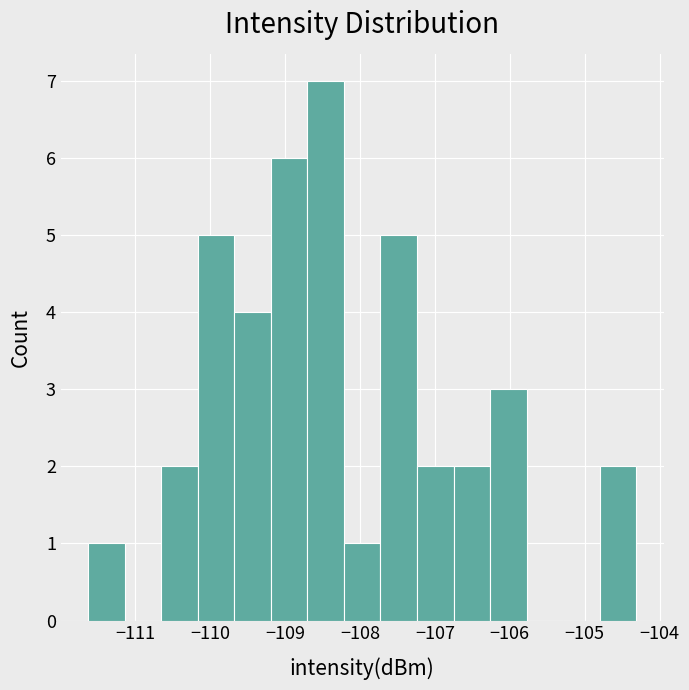

Reading left to right, transcribe this chart: for each bar, give the range it covers on the x-axis and its height. Neither the bar edges nor the heights are printed on the chart, so give them approximately, as read against the axes.

-111.6 to -111.1: 1
-111.1 to -110.7: 0
-110.7 to -110.2: 2
-110.2 to -109.7: 5
-109.7 to -109.2: 4
-109.2 to -108.7: 6
-108.7 to -108.2: 7
-108.2 to -107.7: 1
-107.7 to -107.2: 5
-107.2 to -106.8: 2
-106.8 to -106.3: 2
-106.3 to -105.8: 3
-105.8 to -105.3: 0
-105.3 to -104.8: 0
-104.8 to -104.3: 2